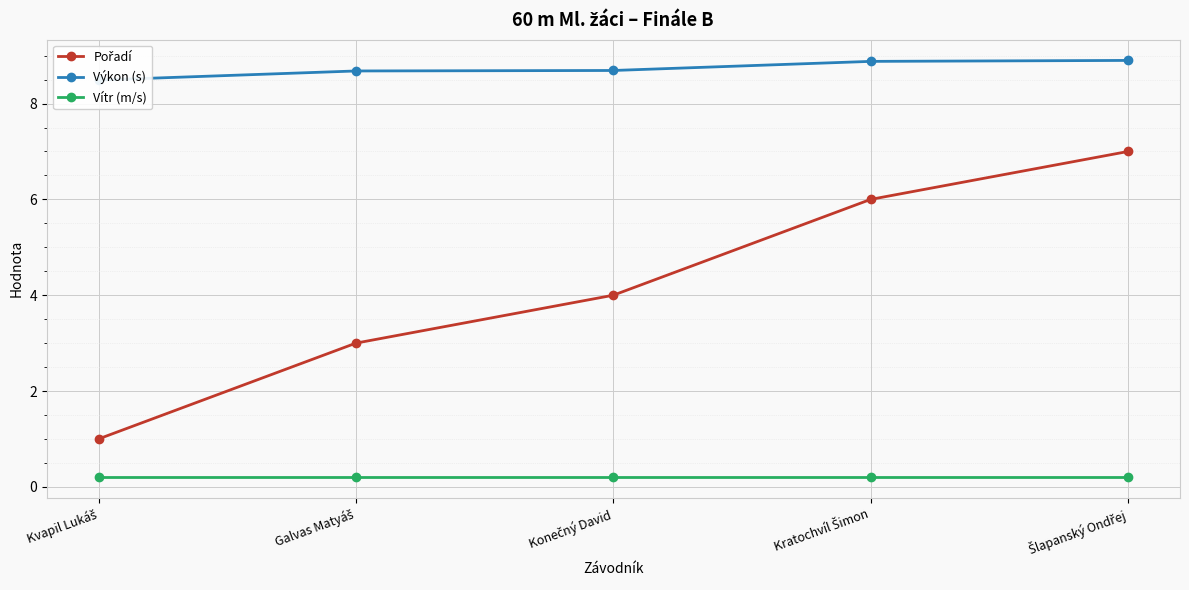

Which label corresponds to the smallest value in the chart?

Kvapil Lukáš